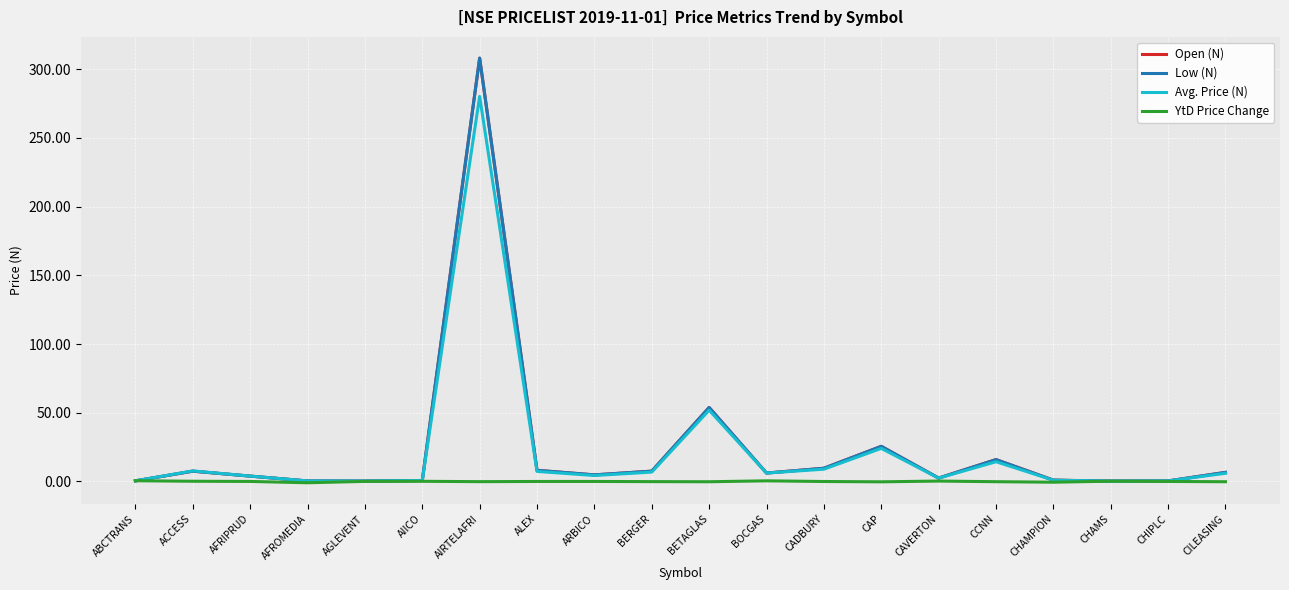

At which label is Low (N) closest to 154?

BETAGLAS